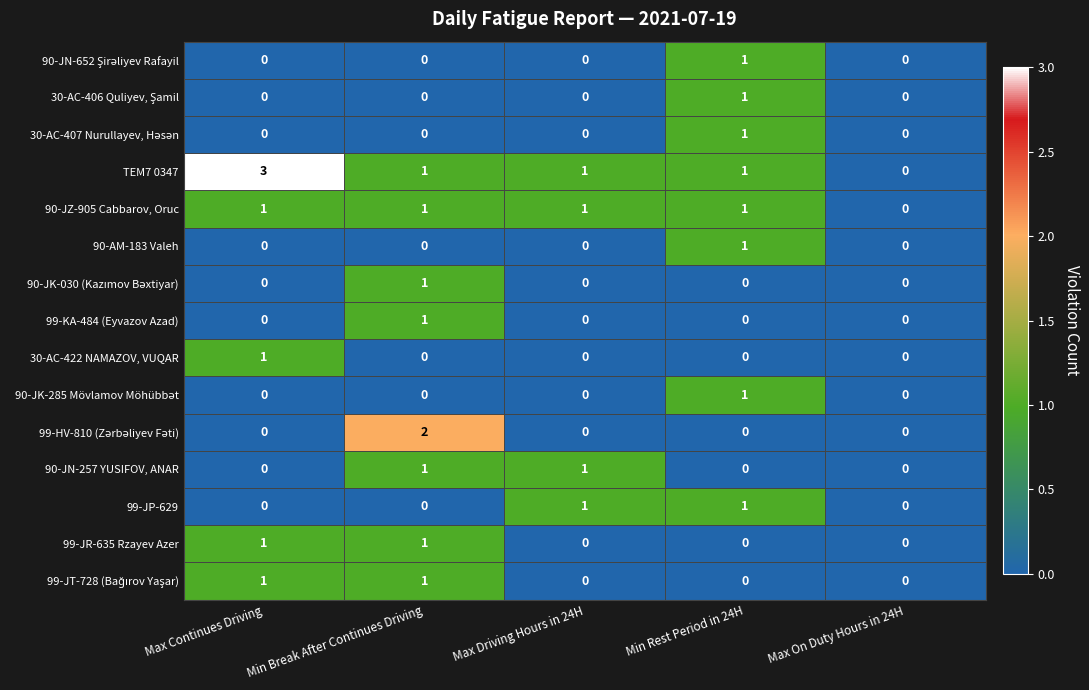

The value of 90-AM-183 Valeh at Min Rest Period in 24H is 1. True or false?

True